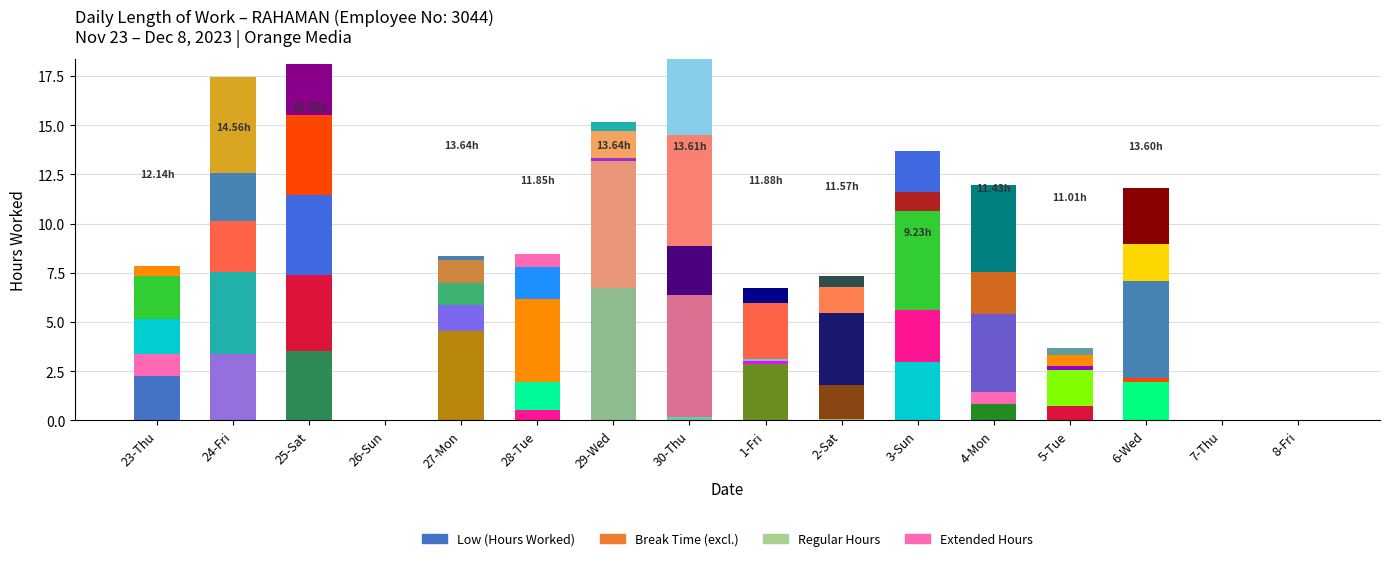

Is it true that the value at 6-Wed is 2.0?

True